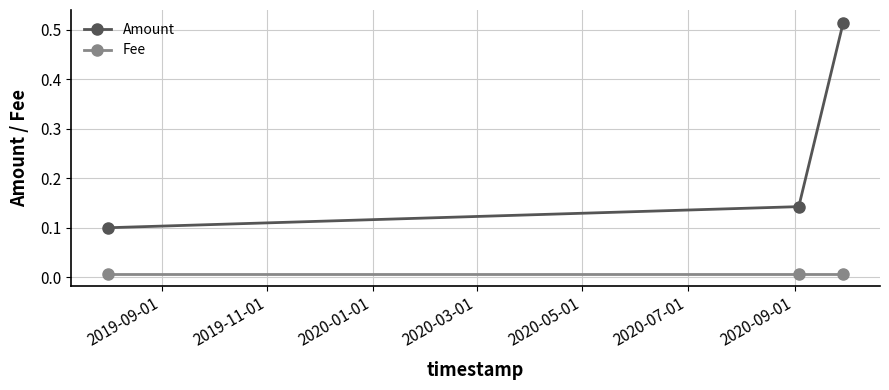

At how many categories does at least one series exceed 0?

3